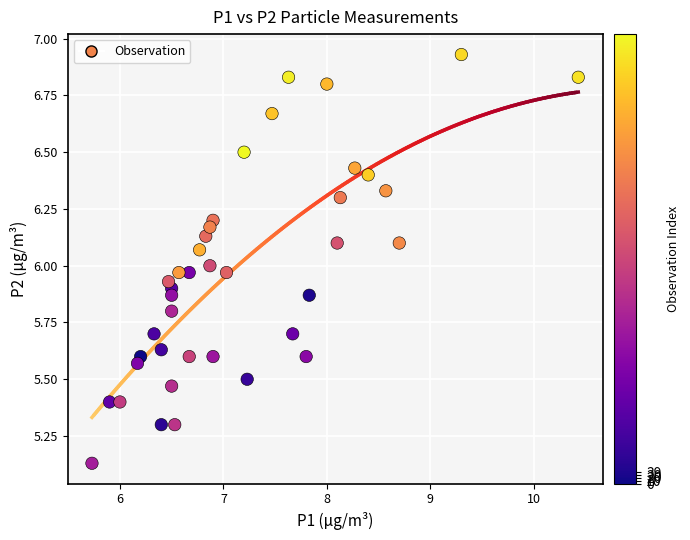

What is the range of X values (max minus min)?

4.7